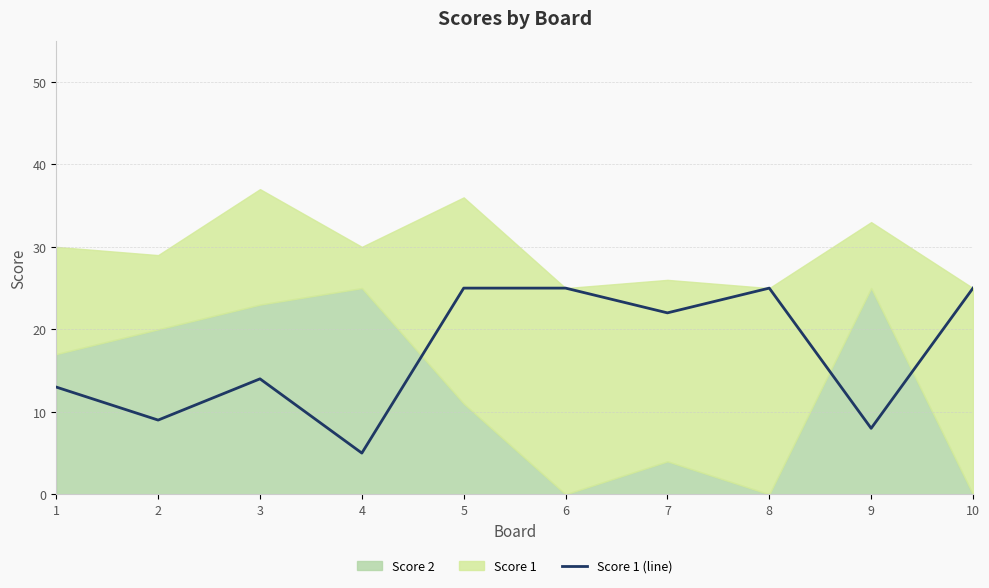

What is the maximum value for Score 1 (line)?

25